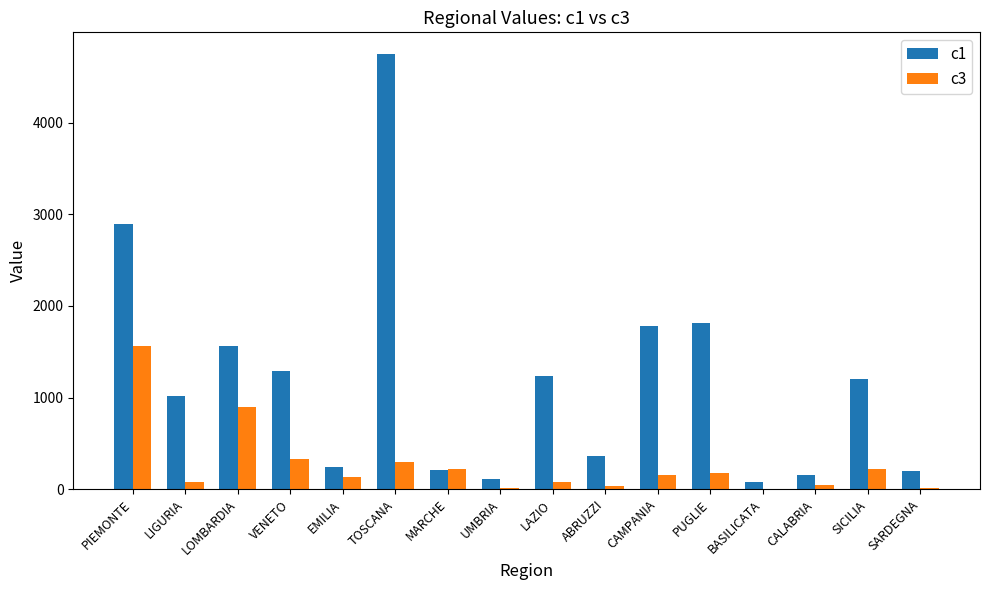

What is the sum of the c3 values at VENETO and SICILIA?

548